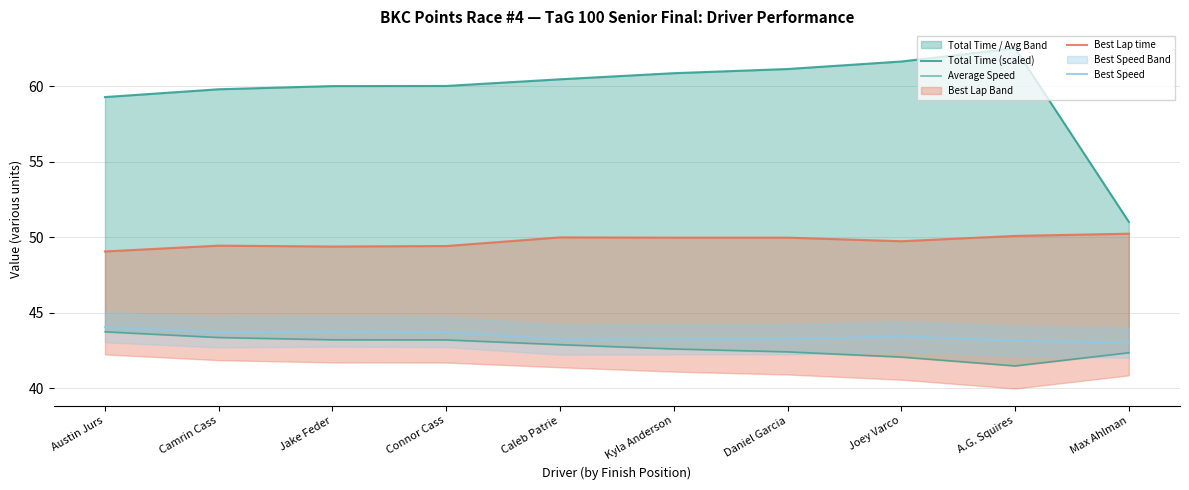

What is the total value across all series at Kyla Anderson?

196.6